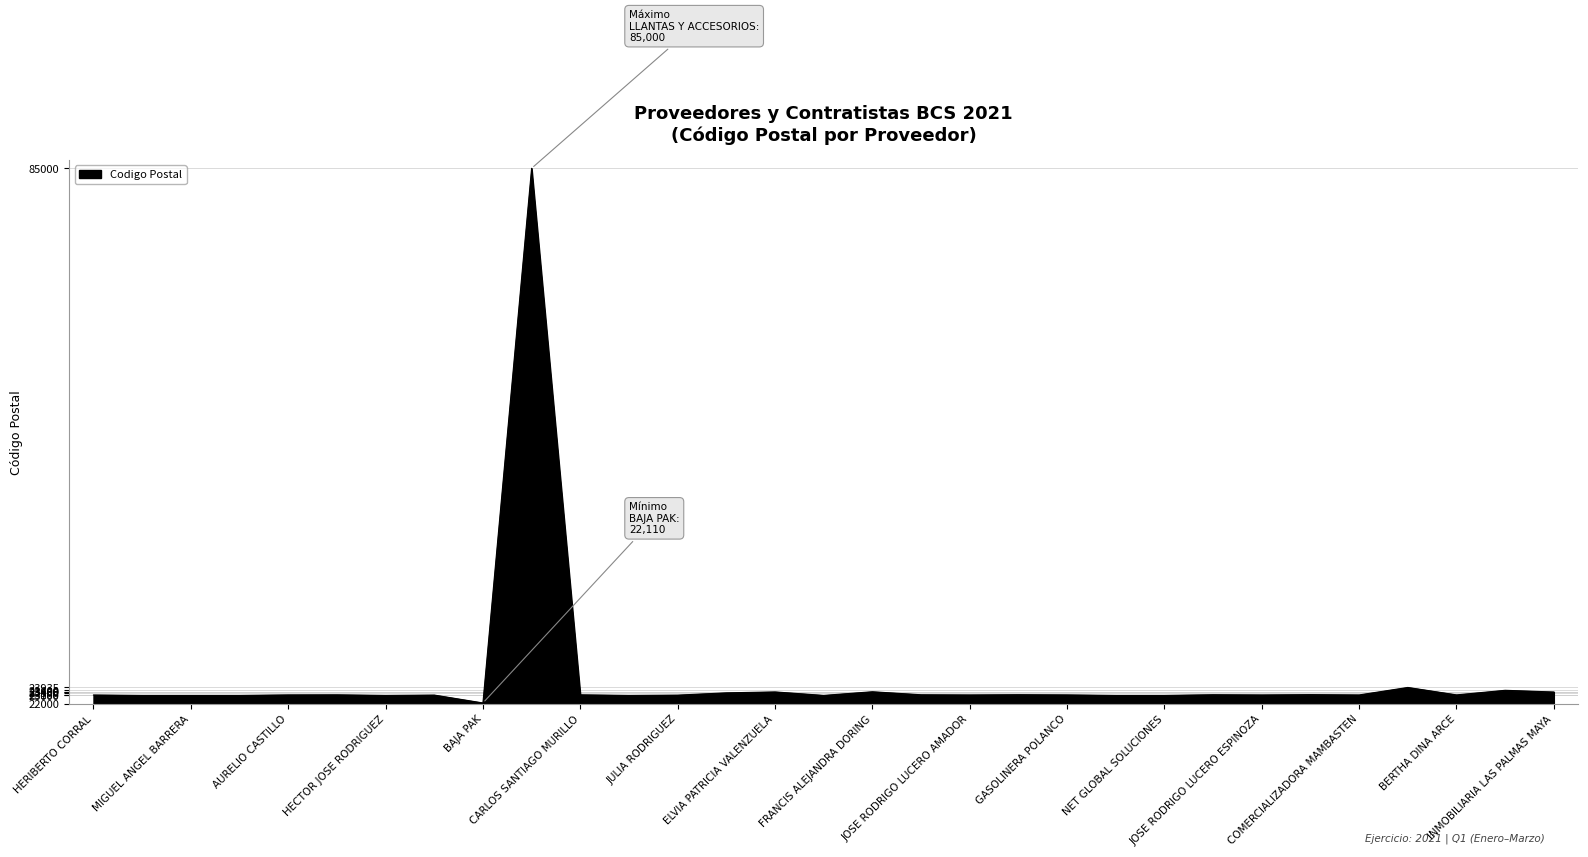

What is the smallest value displayed?

22110